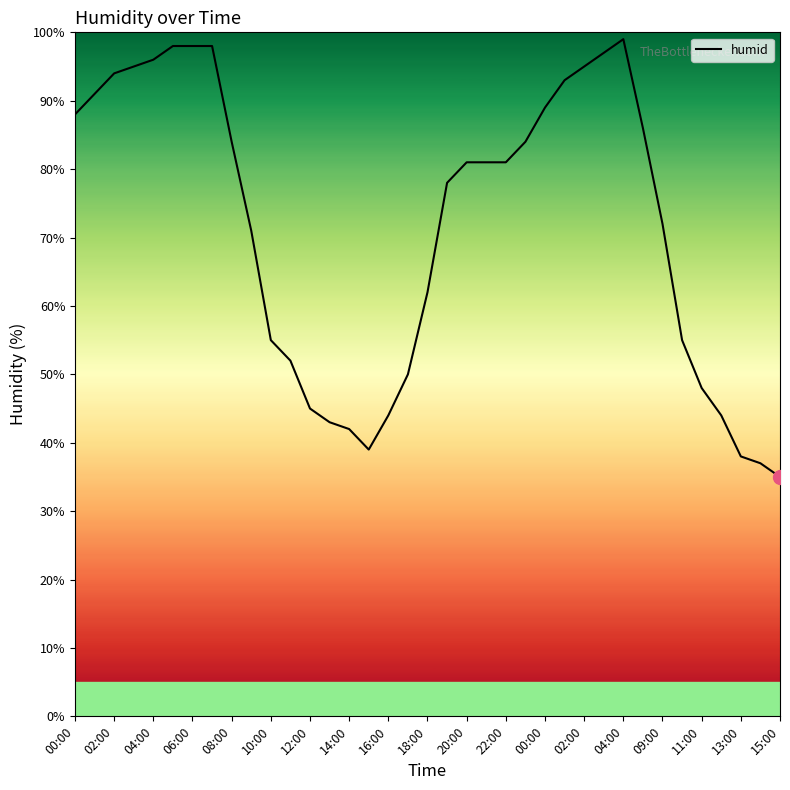

What is the maximum value shown in the chart?

99